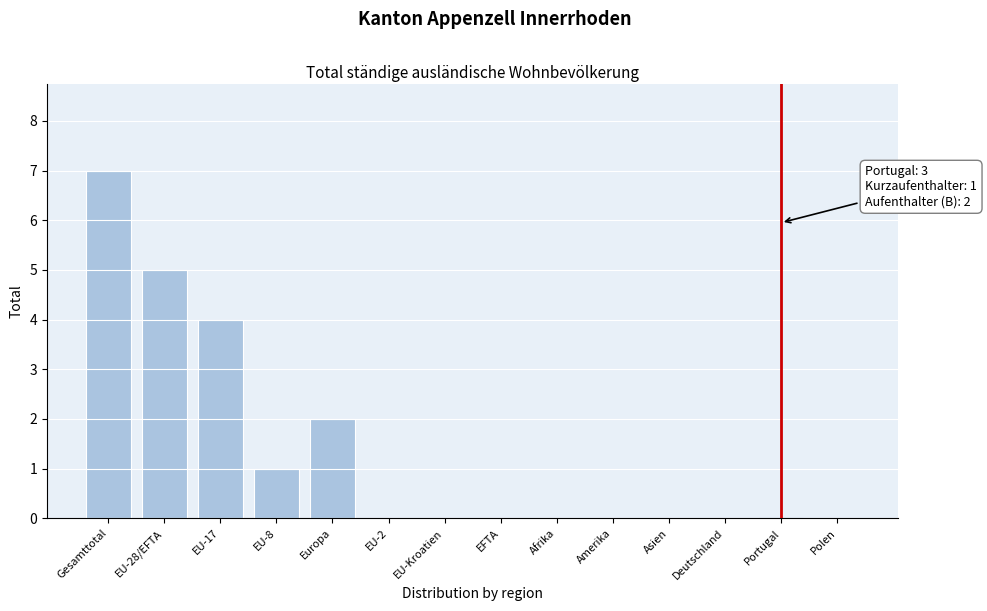

Reading right to left, what are all the values shown in this chart?

Polen=0	Portugal=0	Deutschland=0	Asien=0	Amerika=0	Afrika=0	EFTA=0	EU-Kroatien=0	EU-2=0	Europa=2	EU-8=1	EU-17=4	EU-28/EFTA=5	Gesamttotal=7